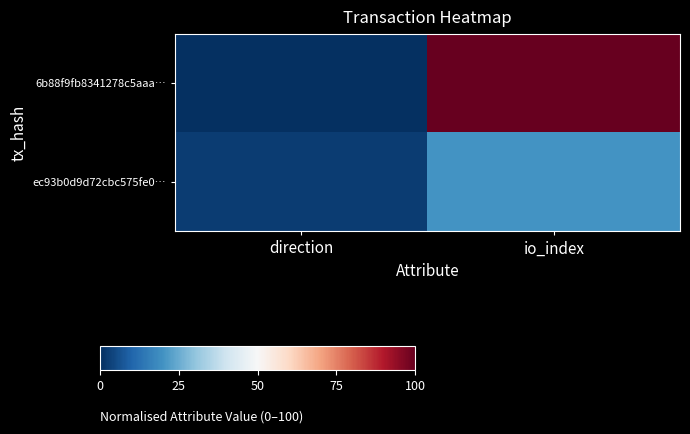

At direction, list the series in order from smallest to largest.

6b88f9fb8341278c5aaa…, ec93b0d9d72cbc575fe0…